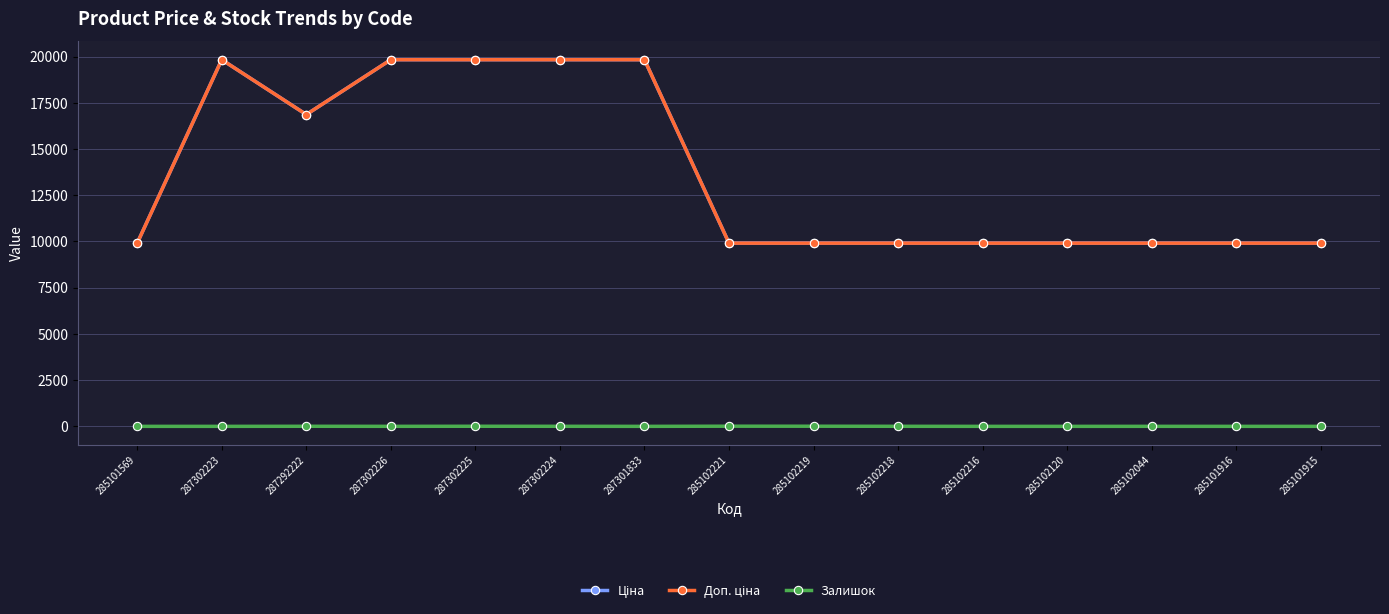

Reading left to right, list all the values displayed in this chart.

Ціна: 9908.5	19831.1	16863.2	19831.1	19831.1	19831.1	19831.1	9908.5	9908.5	9908.5	9908.5	9908.5	9908.5	9908.5	9908.5
Доп. ціна: 9908.5	19831.1	16863.2	19831.1	19831.1	19831.1	19831.1	9908.5	9908.5	9908.5	9908.5	9908.5	9908.5	9908.5	9908.5
Залишок: 0.0	0.0	4.0	1.0	5.0	3.0	0.0	8.0	7.0	3.0	0.0	0.0	1.0	0.0	0.0